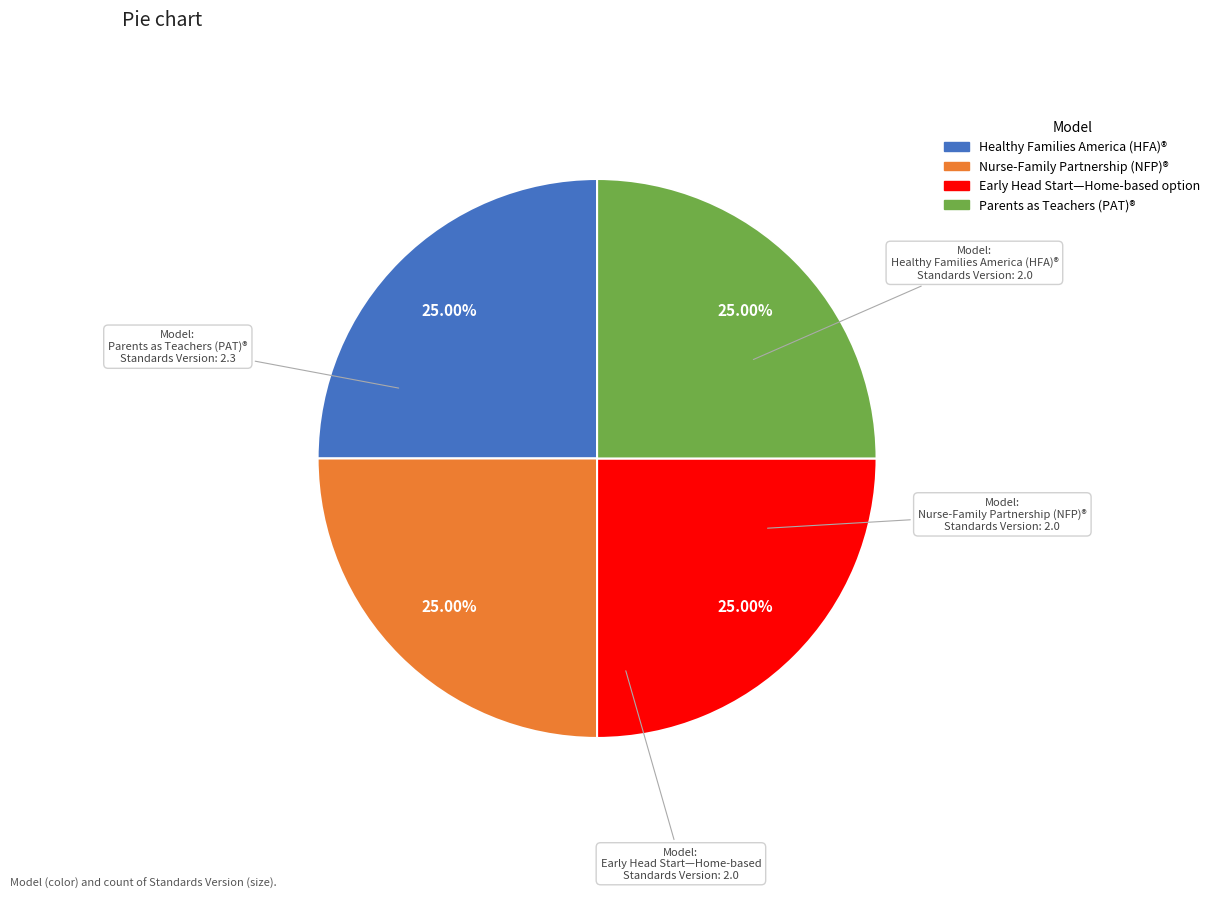

Is there a majority slice in this chart?

No